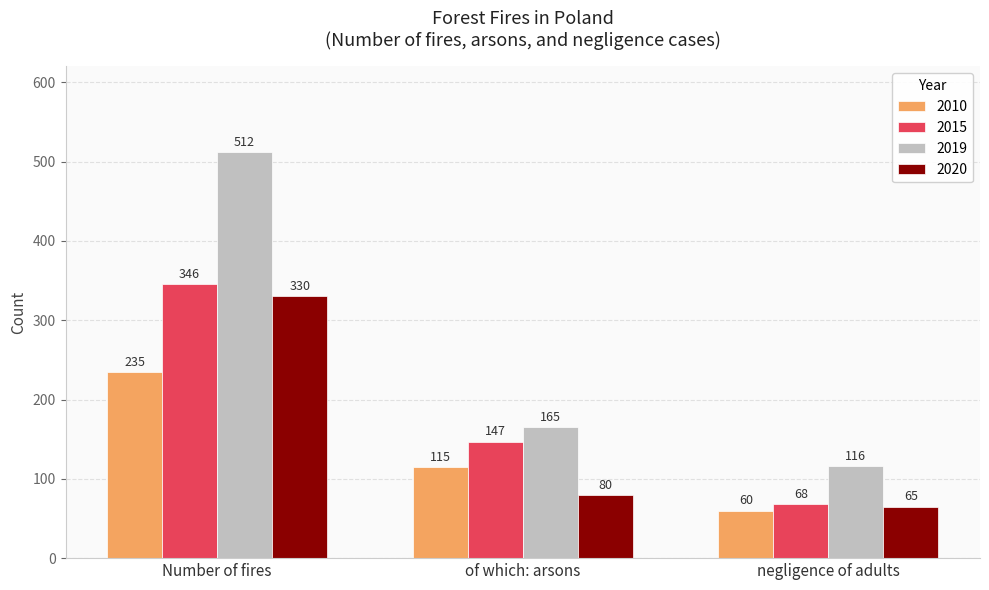

Reading left to right, list all the values displayed in this chart.

2010: Number of fires=235	of which: arsons=115	negligence of adults=60
2015: Number of fires=346	of which: arsons=147	negligence of adults=68
2019: Number of fires=512	of which: arsons=165	negligence of adults=116
2020: Number of fires=330	of which: arsons=80	negligence of adults=65